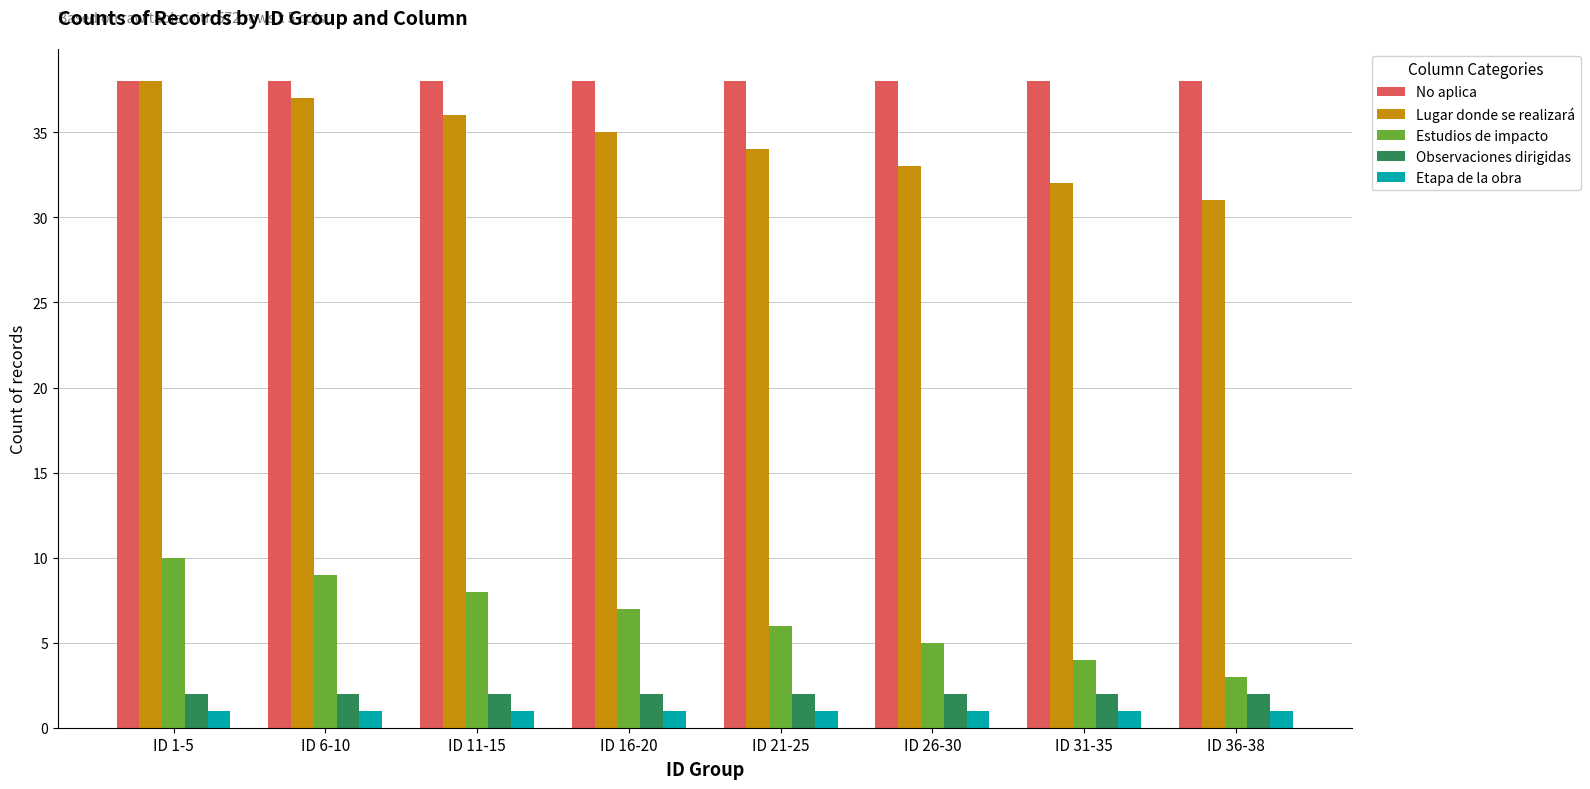

Reading right to left, transcribe all the data shown in this chart.

No aplica: ID 36-38=38	ID 31-35=38	ID 26-30=38	ID 21-25=38	ID 16-20=38	ID 11-15=38	ID 6-10=38	ID 1-5=38
Lugar donde se realizará: ID 36-38=31	ID 31-35=32	ID 26-30=33	ID 21-25=34	ID 16-20=35	ID 11-15=36	ID 6-10=37	ID 1-5=38
Estudios de impacto: ID 36-38=3	ID 31-35=4	ID 26-30=5	ID 21-25=6	ID 16-20=7	ID 11-15=8	ID 6-10=9	ID 1-5=10
Observaciones dirigidas: ID 36-38=2	ID 31-35=2	ID 26-30=2	ID 21-25=2	ID 16-20=2	ID 11-15=2	ID 6-10=2	ID 1-5=2
Etapa de la obra: ID 36-38=1	ID 31-35=1	ID 26-30=1	ID 21-25=1	ID 16-20=1	ID 11-15=1	ID 6-10=1	ID 1-5=1